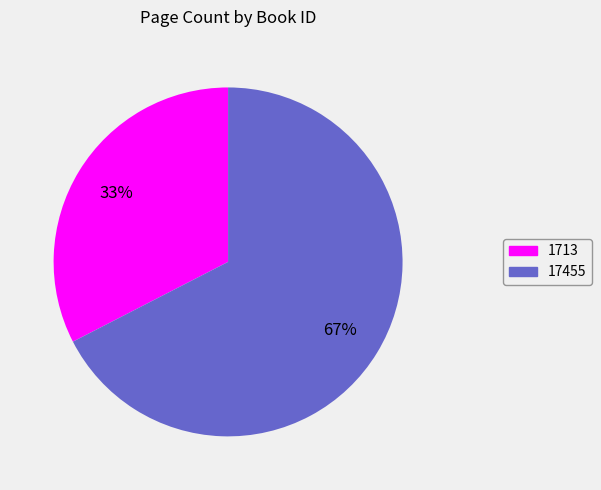

Rank the categories by value from highest to lowest.

17455, 1713